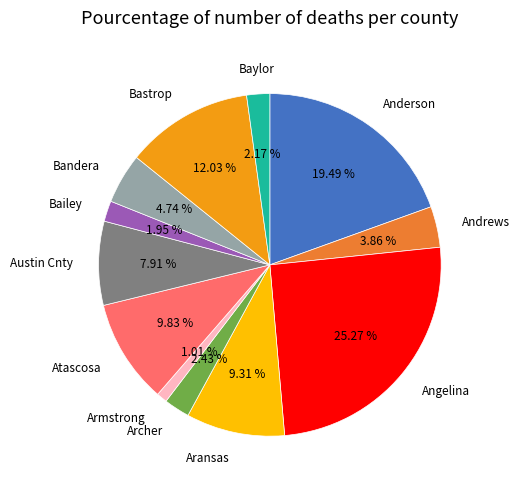

To the nearest percent, what is the average slice percentage?

8%